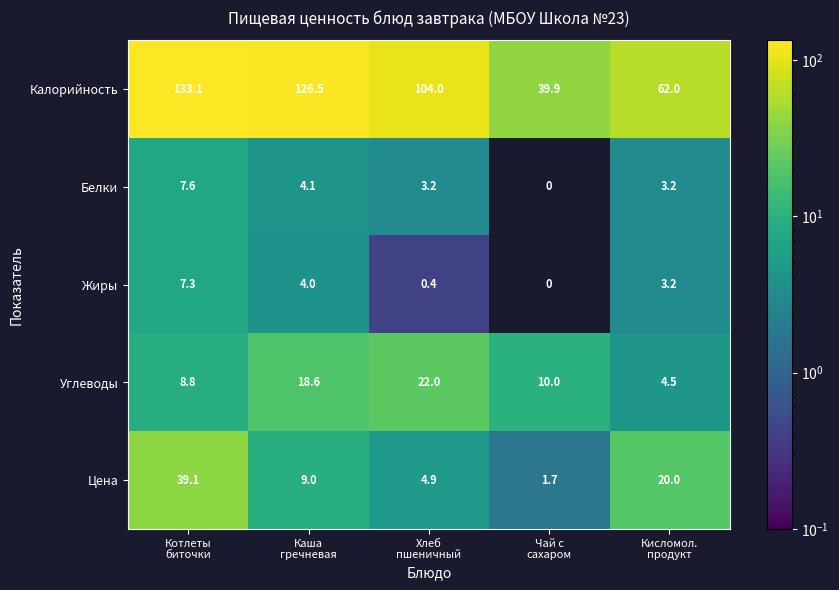

Rank the series by their maximum value, from highest to lowest.

Калорийность, Цена, Углеводы, Белки, Жиры